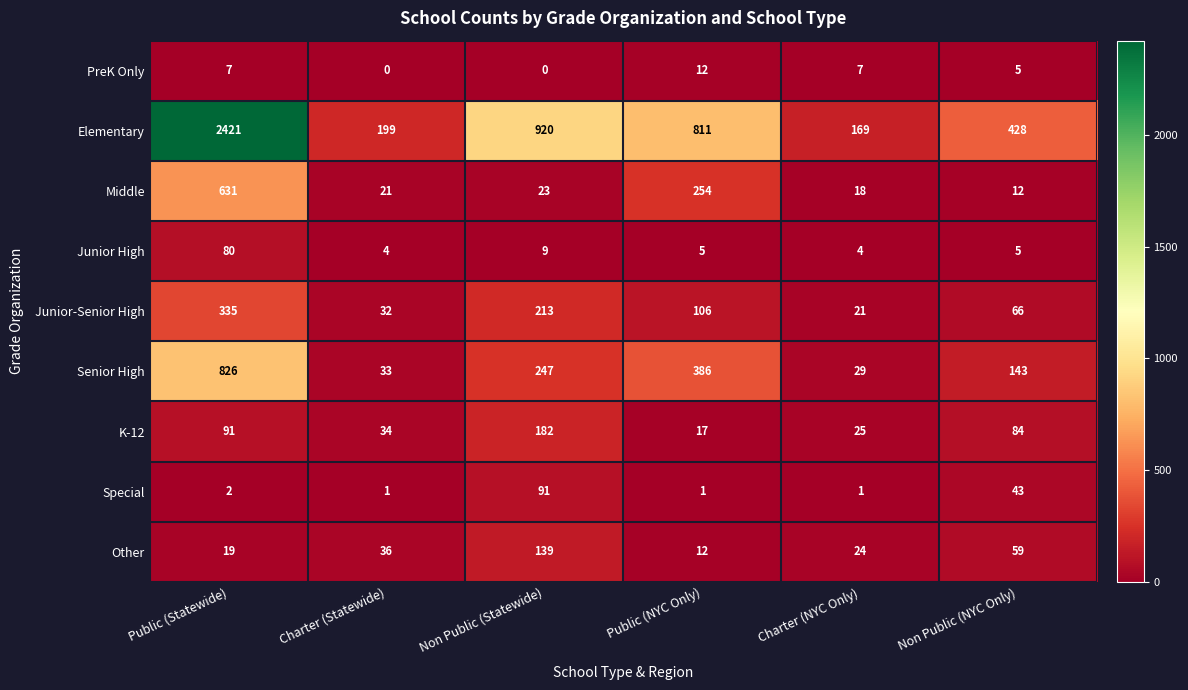

Which series has the largest total across all categories?

Elementary